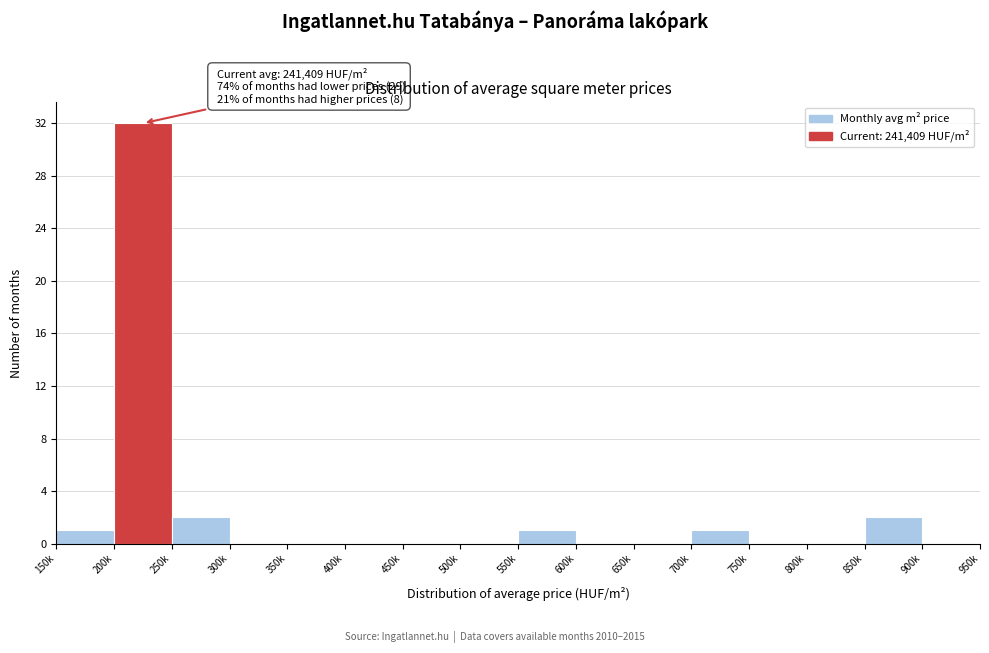

Reading left to right, list all the values displayed in this chart.

150k=1	200k=32	250k=2	300k=0	350k=0	400k=0	450k=0	500k=0	550k=1	600k=0	650k=0	700k=1	750k=0	800k=0	850k=2	900k=0